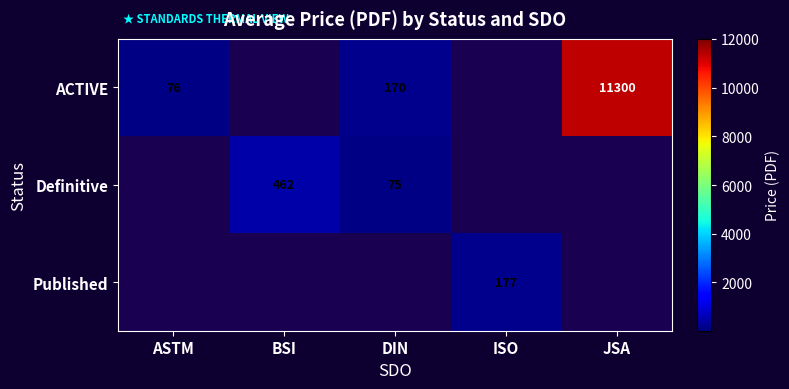

Is it true that ACTIVE equals 76 at ASTM?

True